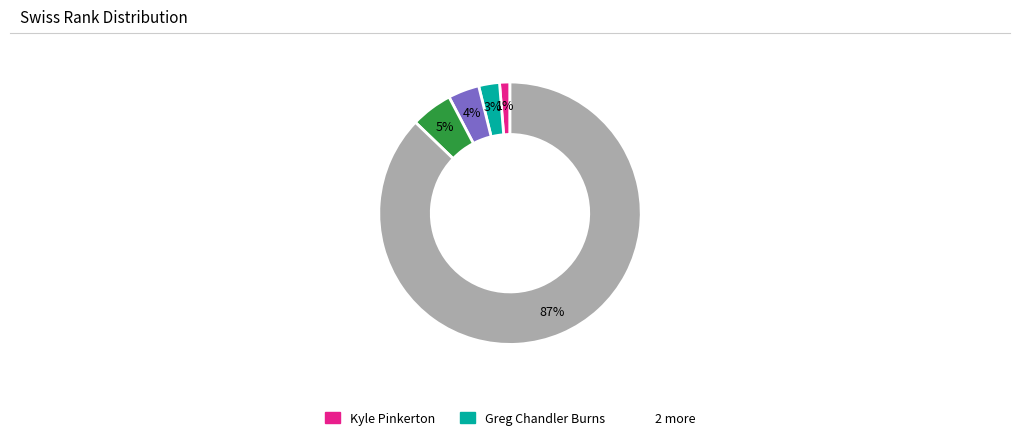

Does any single category account for the majority?

Yes